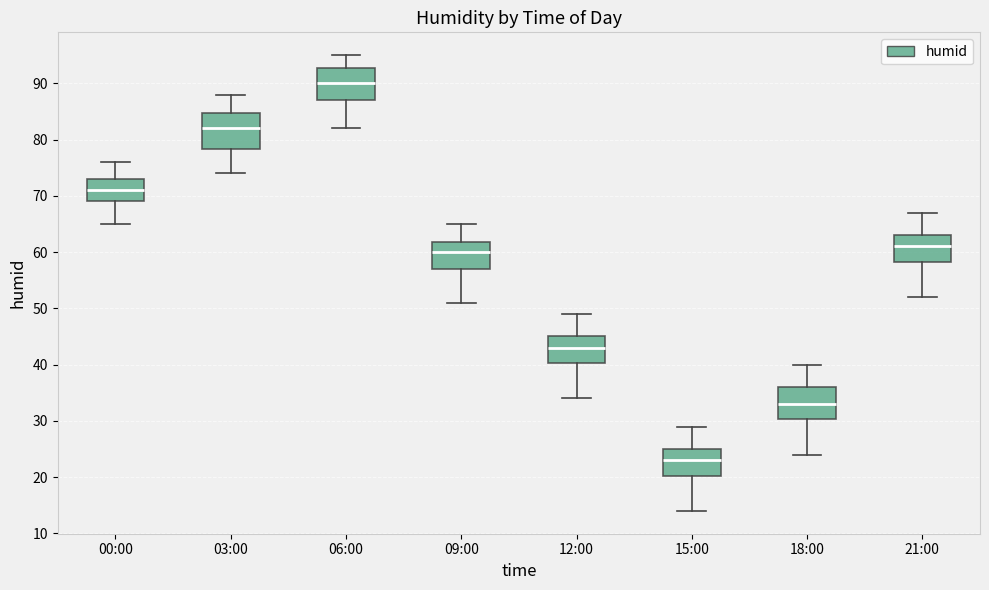

Where does the upper whisker of the box for 06:00 end on the y-axis? The values are not printed on the chart, so give them approximately, as read against the axis.

95